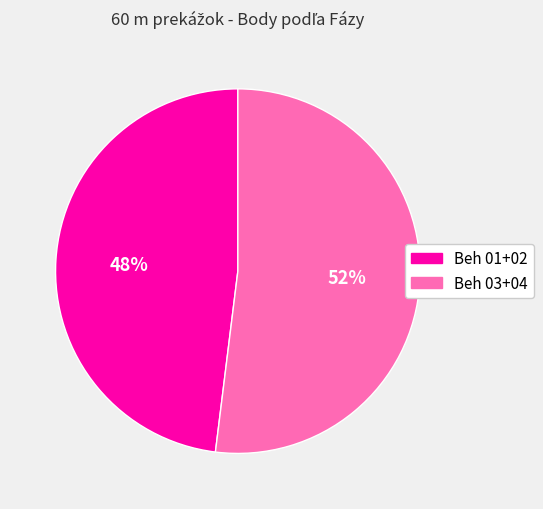

To the nearest percent, what is the average slice percentage?

50%